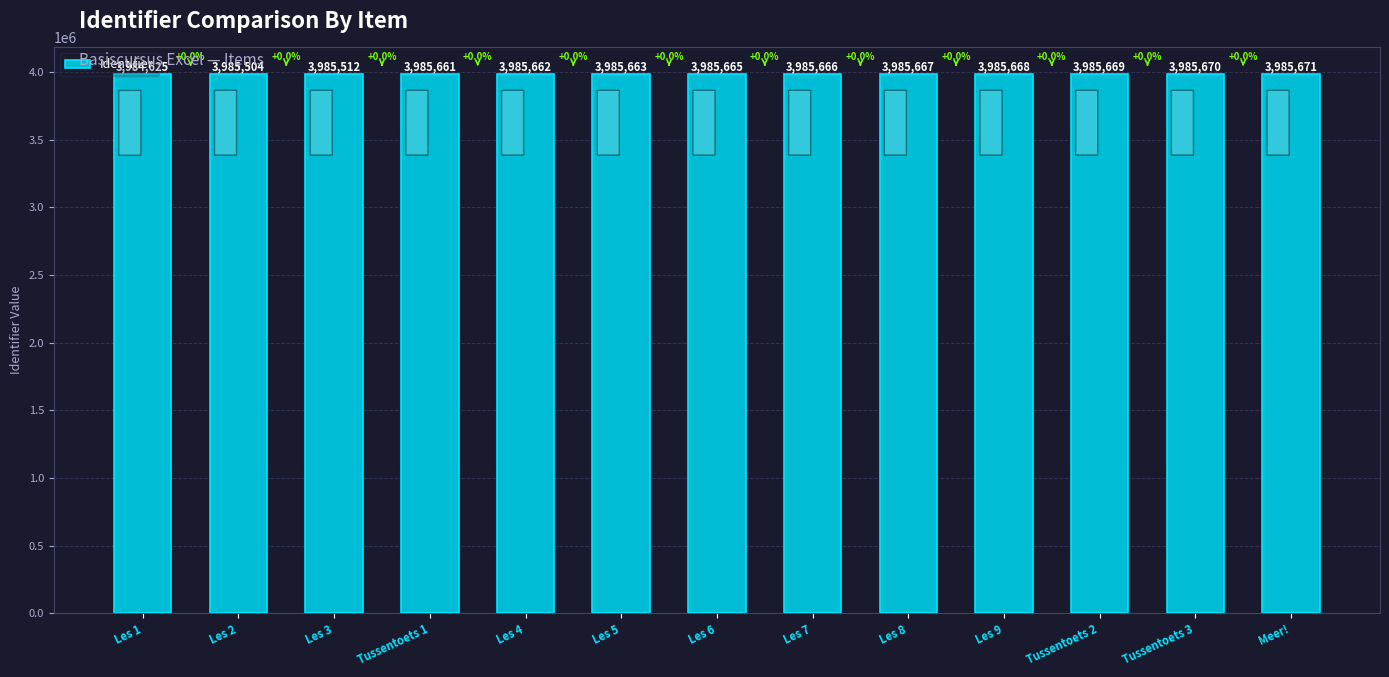

List the labels in order of value, largest first.

Meer!, Tussentoets 3, Tussentoets 2, Les 9, Les 8, Les 7, Les 6, Les 5, Les 4, Tussentoets 1, Les 3, Les 2, Les 1